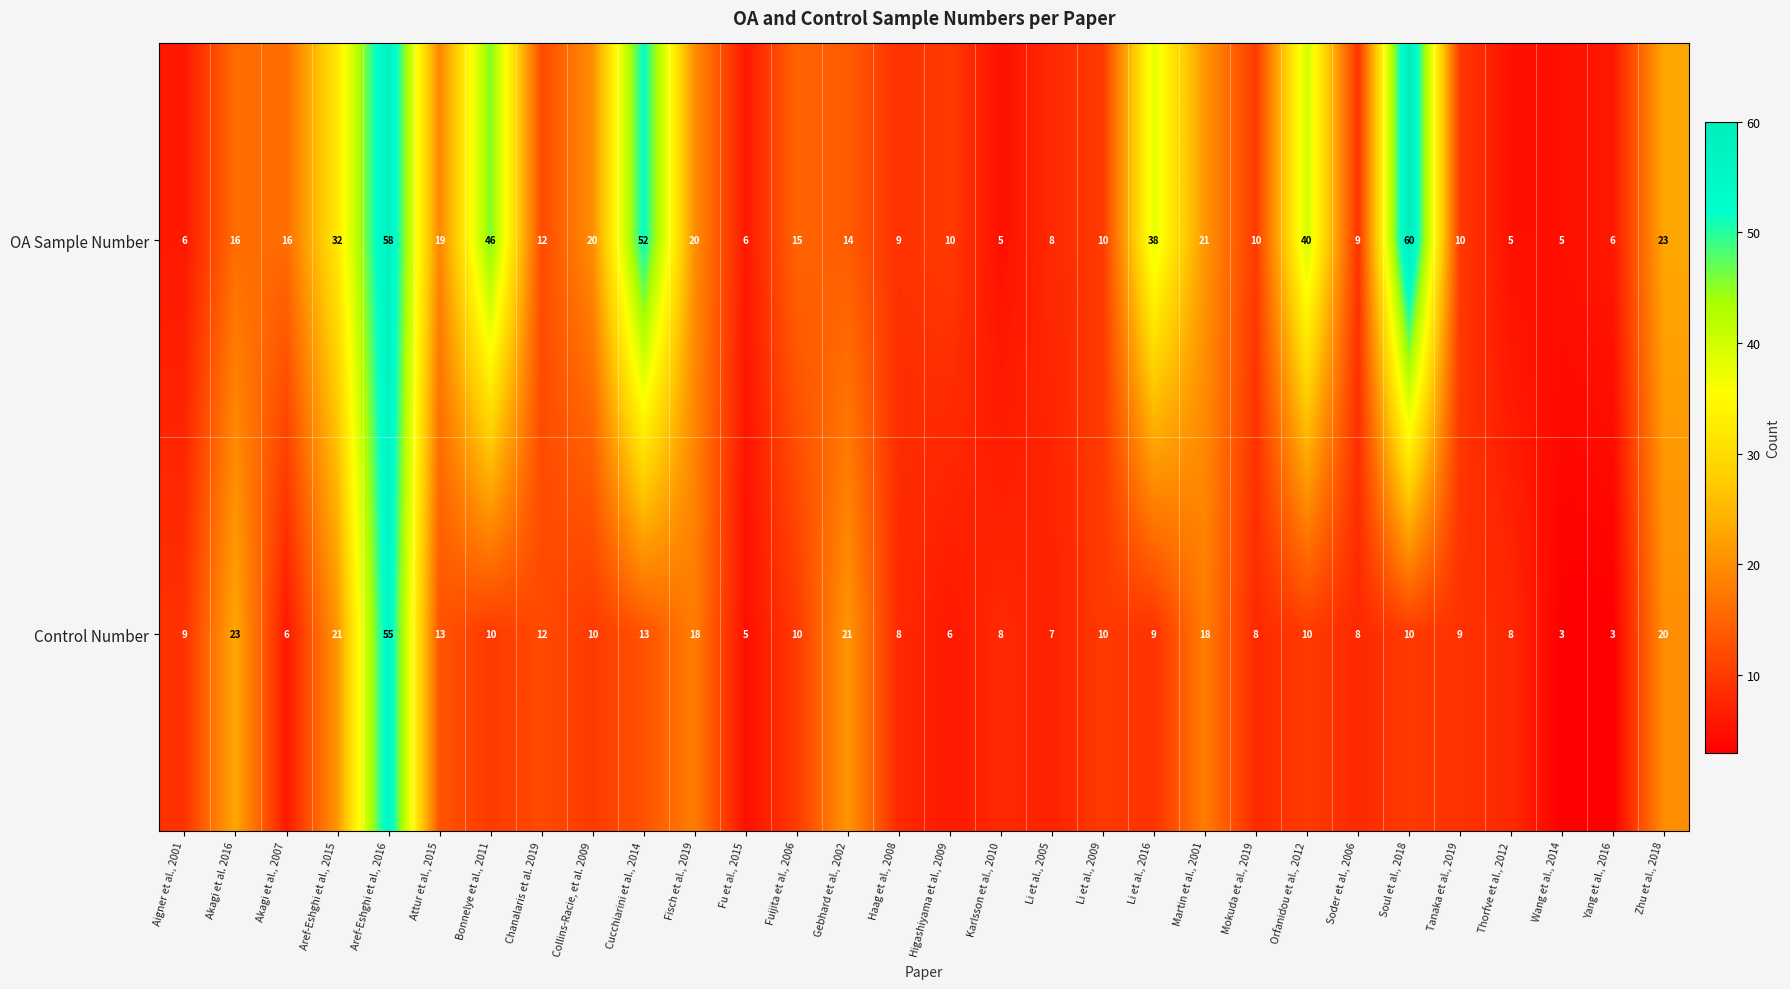

Which category has the highest value across all series?

Soul et al., 2018